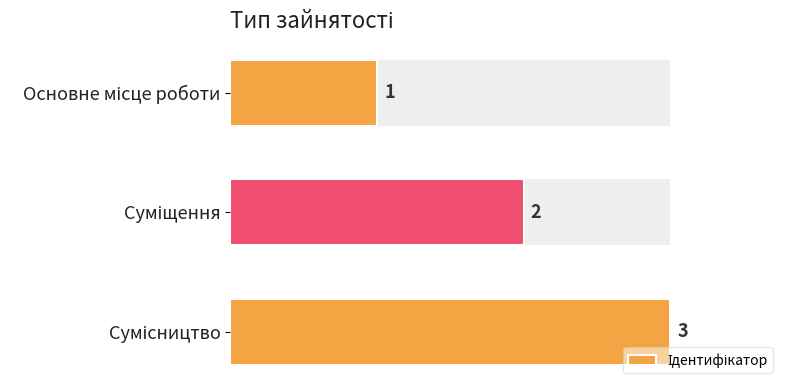

What is the greatest value displayed?

3